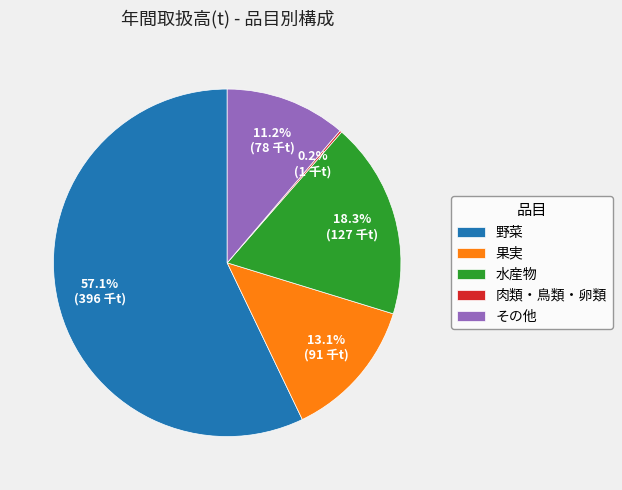

To the nearest percent, what is the difference between the その他 and 水産物 slice percentages?

7%